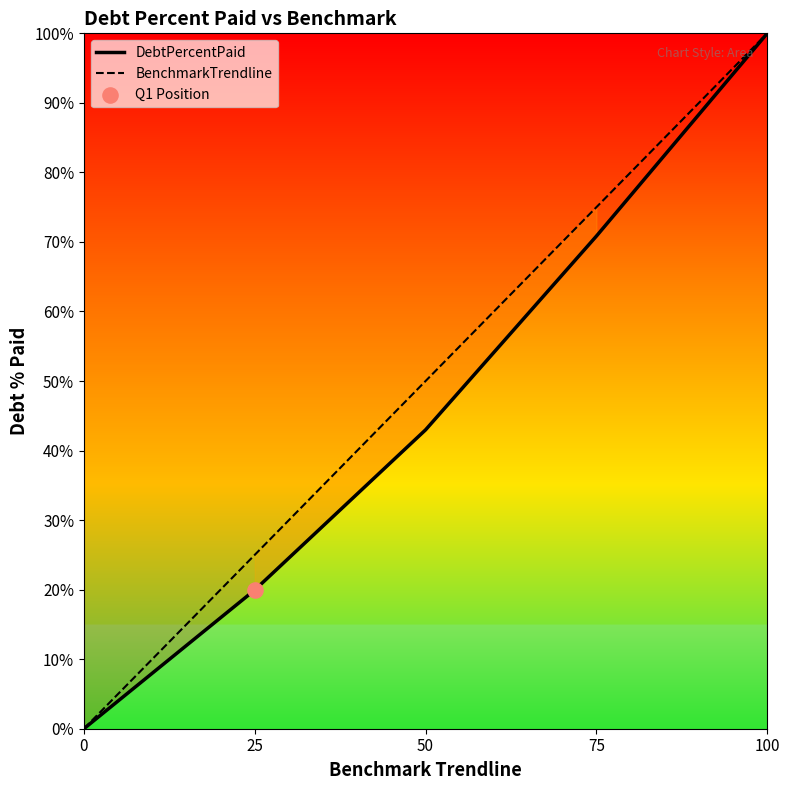

At how many categories does at least one series exceed 6?

4